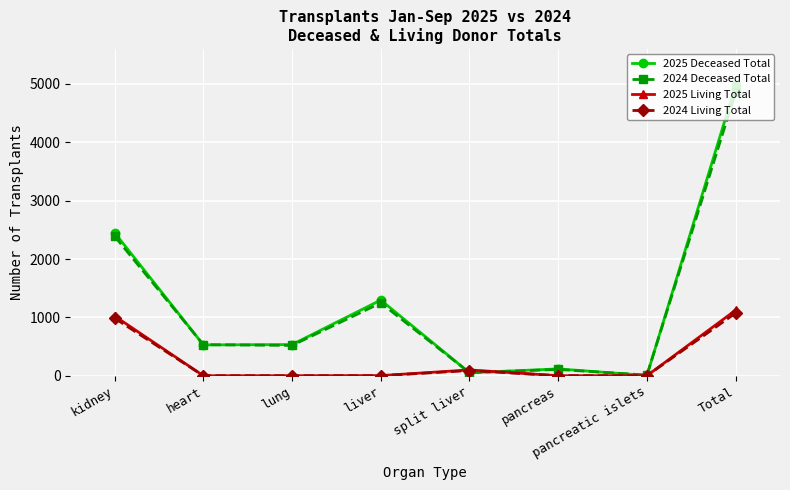

What are all the series names shown in the legend?

2025 Deceased Total, 2024 Deceased Total, 2025 Living Total, 2024 Living Total